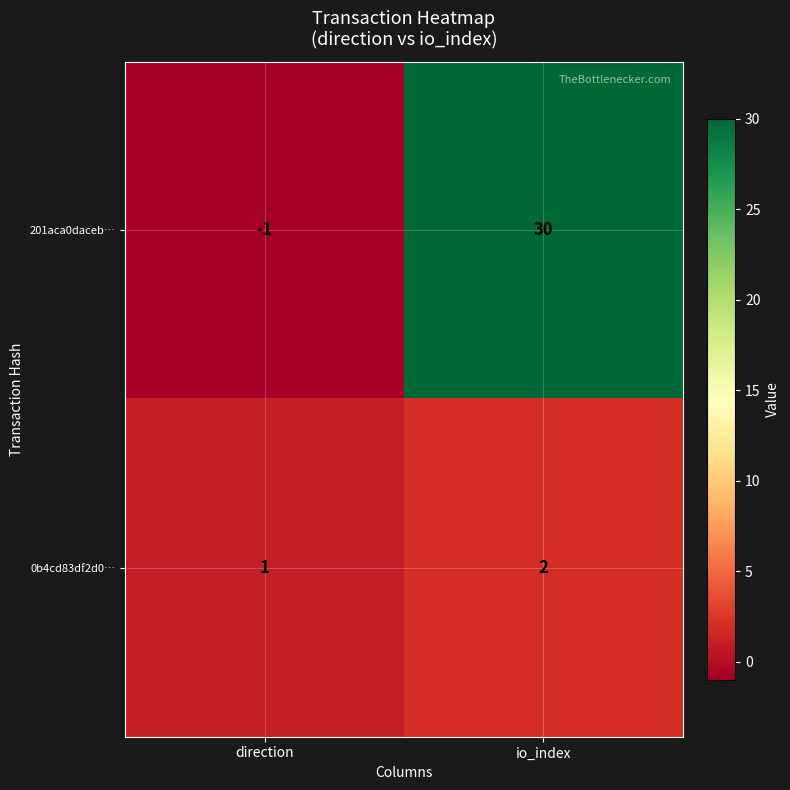

What is the difference between the highest and lowest values at direction?

2